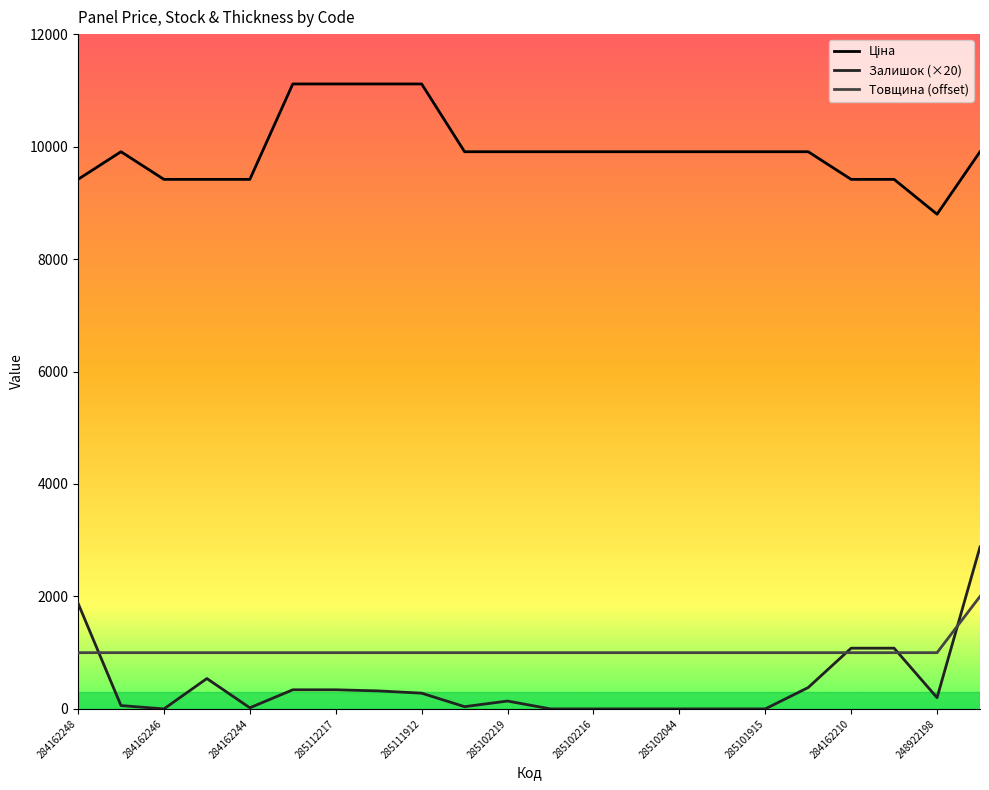

Which series has the largest range (max minus min)?

Залишок (×20)